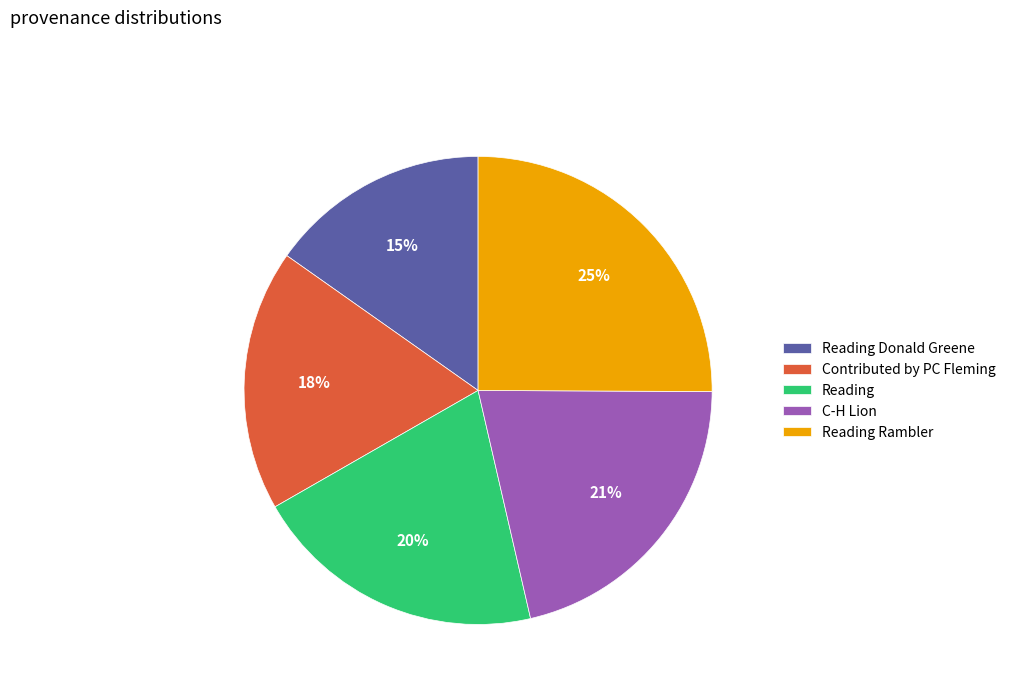

Approximately how many times larger is the value at Reading compared to Contributed by PC Fleming?

1.1